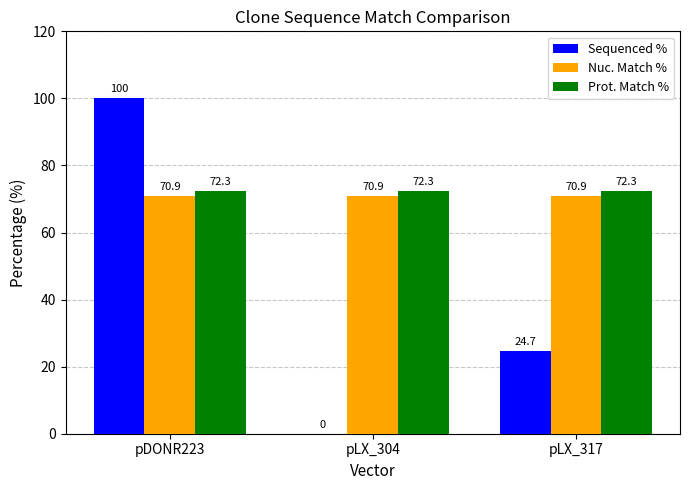

Which series has the largest total across all categories?

Prot. Match %